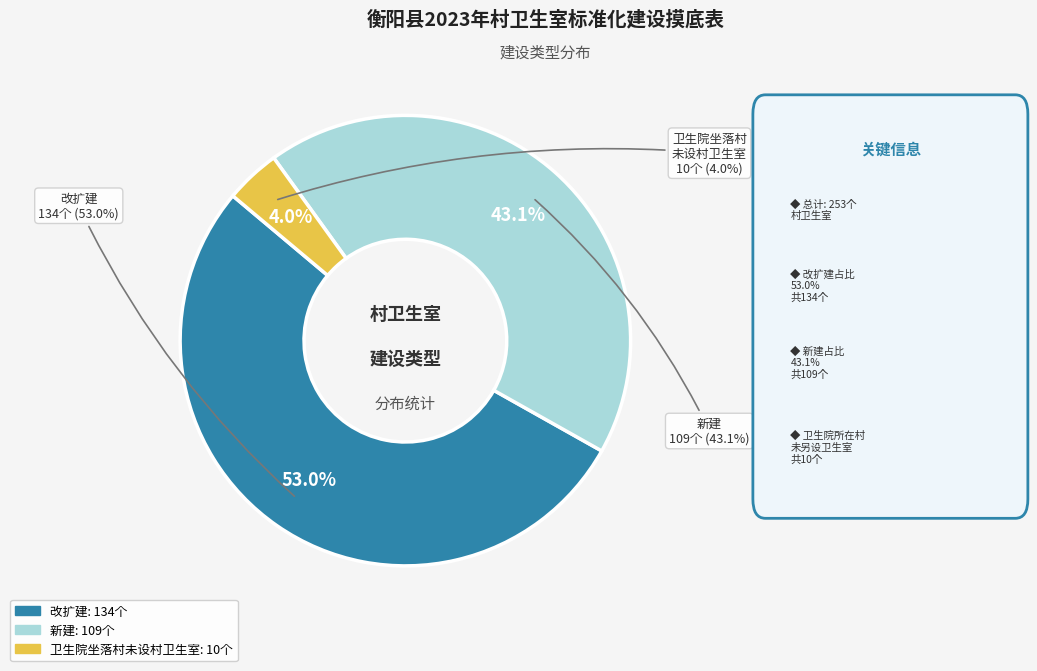

What is the ratio of the value at 卫生院坐落村未设村卫生室 to the value at 改扩建?

0.1